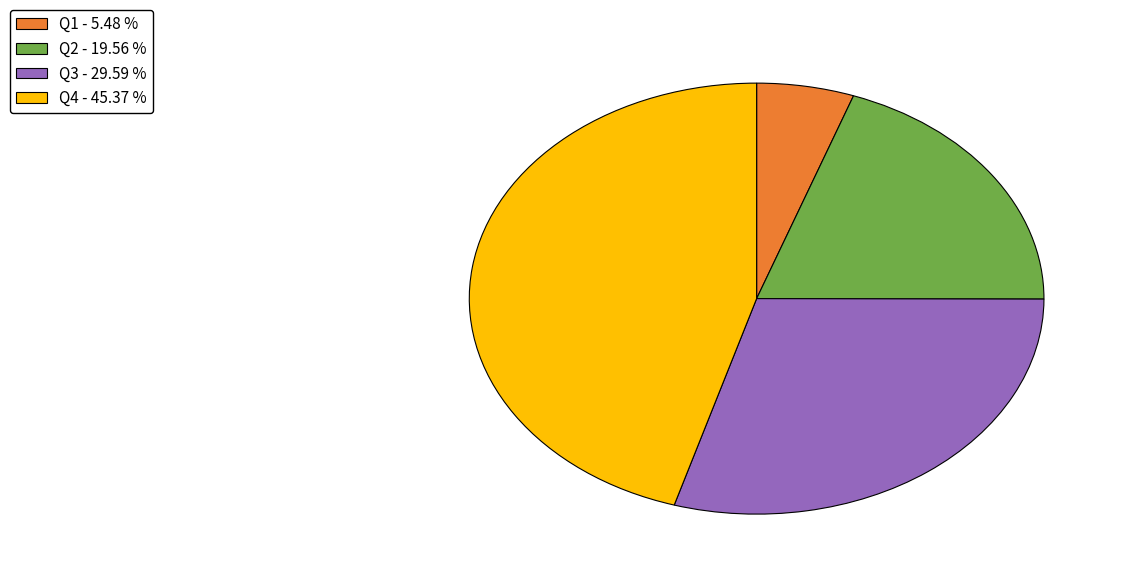

Between Q4 - 45.37 % and Q2 - 19.56 %, which is larger?

Q4 - 45.37 %